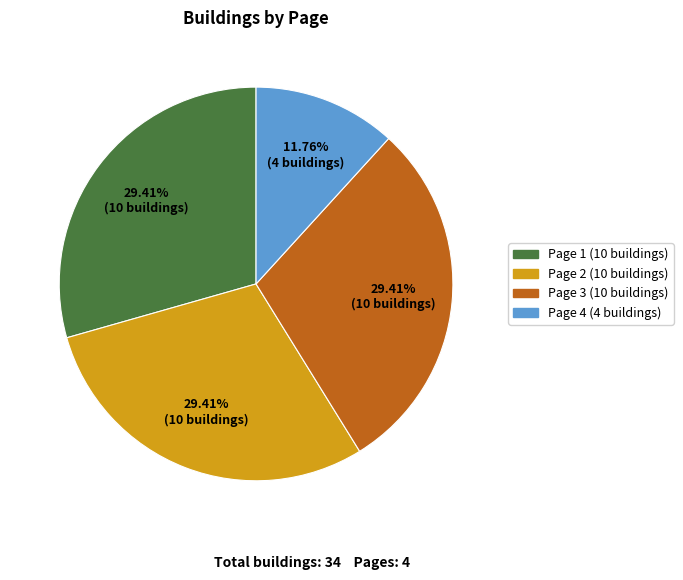

Does Page 4 represent more than half of the total?

No